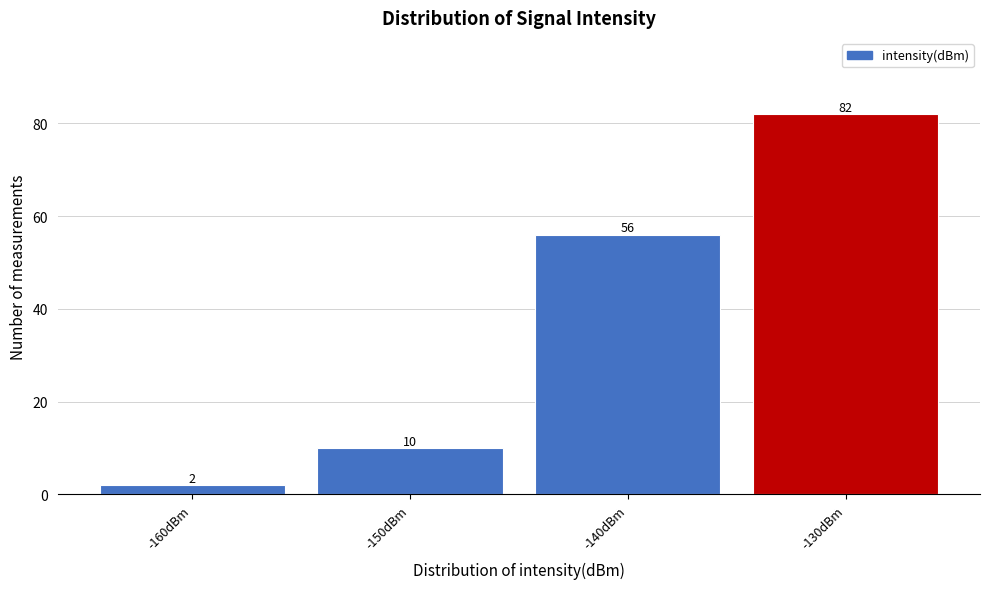

Reading left to right, list all the values displayed in this chart.

2	10	56	82